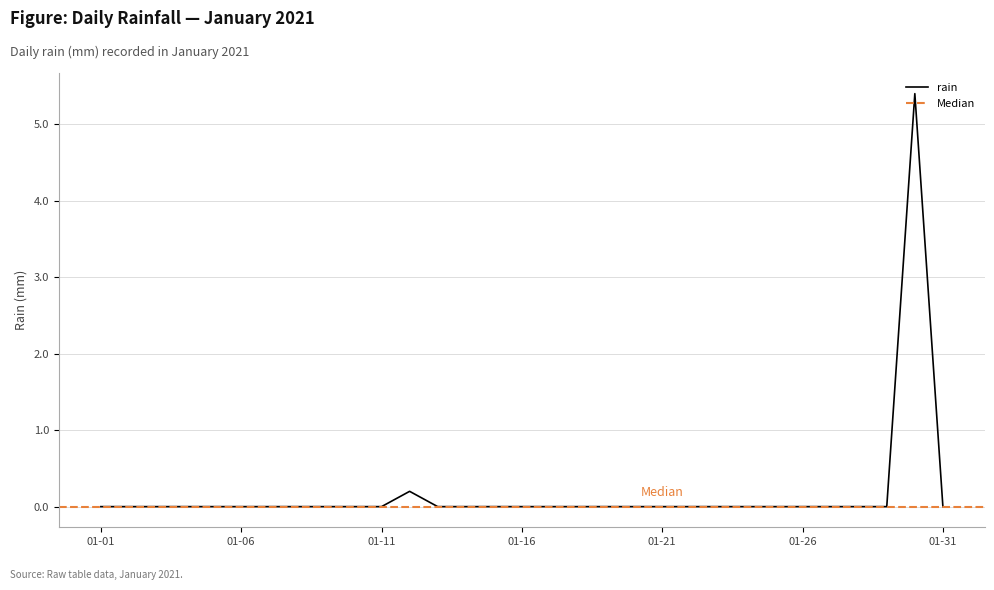

What is the maximum value for rain?

5.4